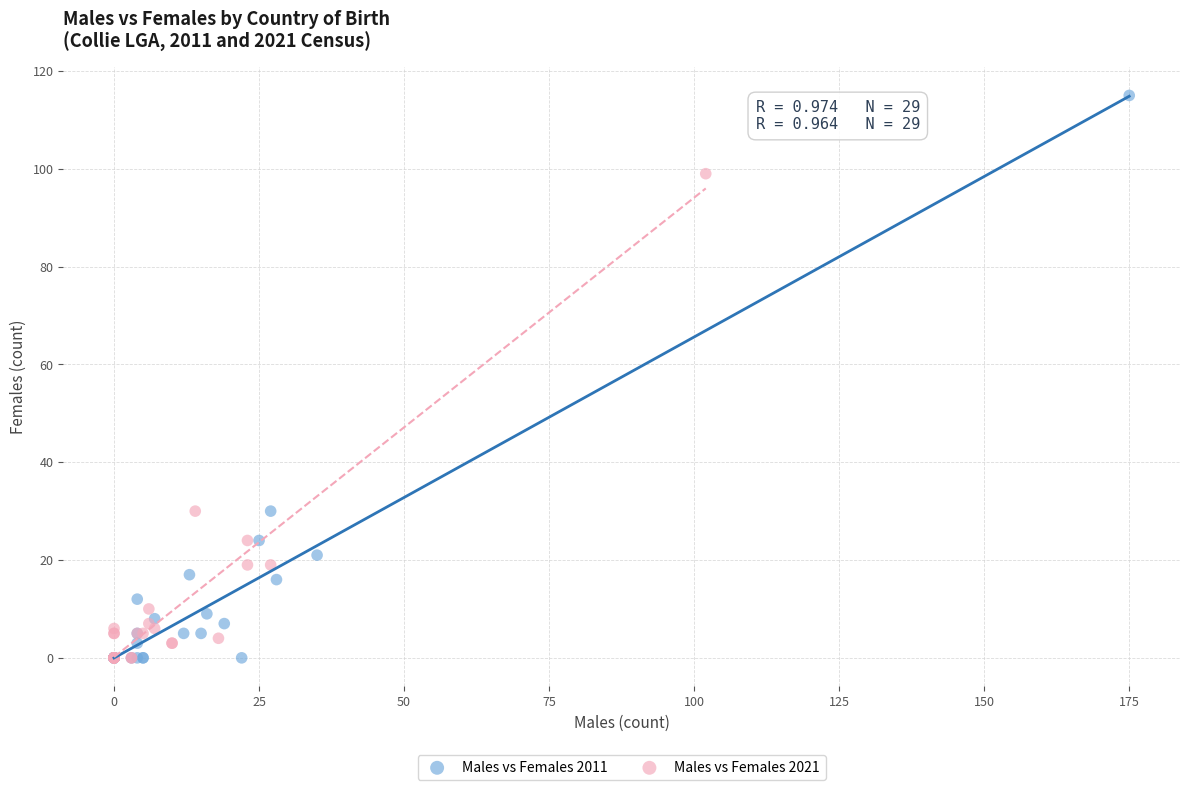

Which series has the largest Y range (max minus min)?

Males vs Females 2011